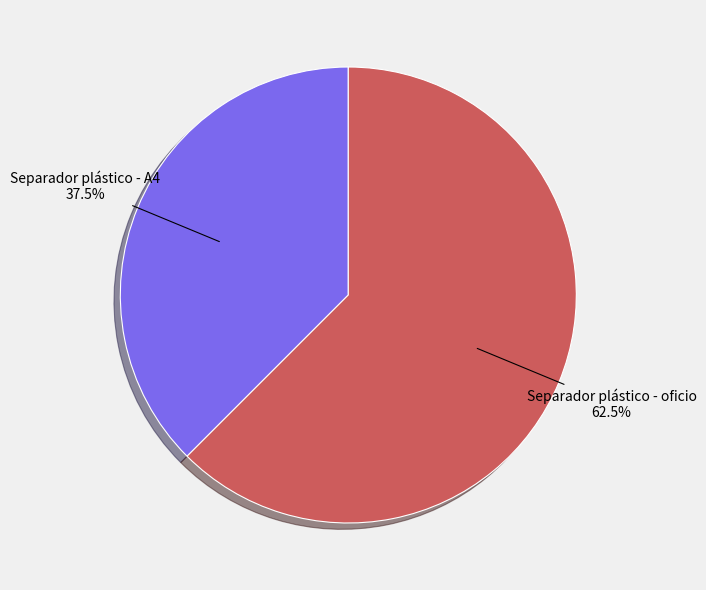

Approximately how many times larger is the value at Separador plástico - A4 compared to Separador plástico - oficio?

0.6